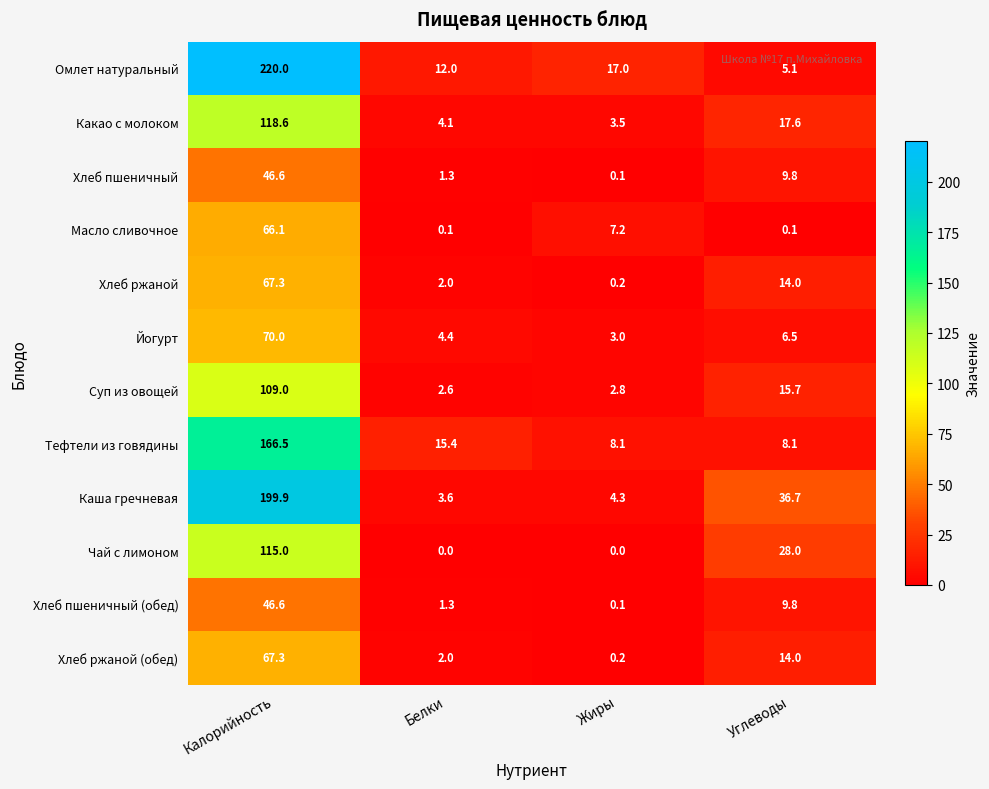

What is the greatest value displayed?

220.0